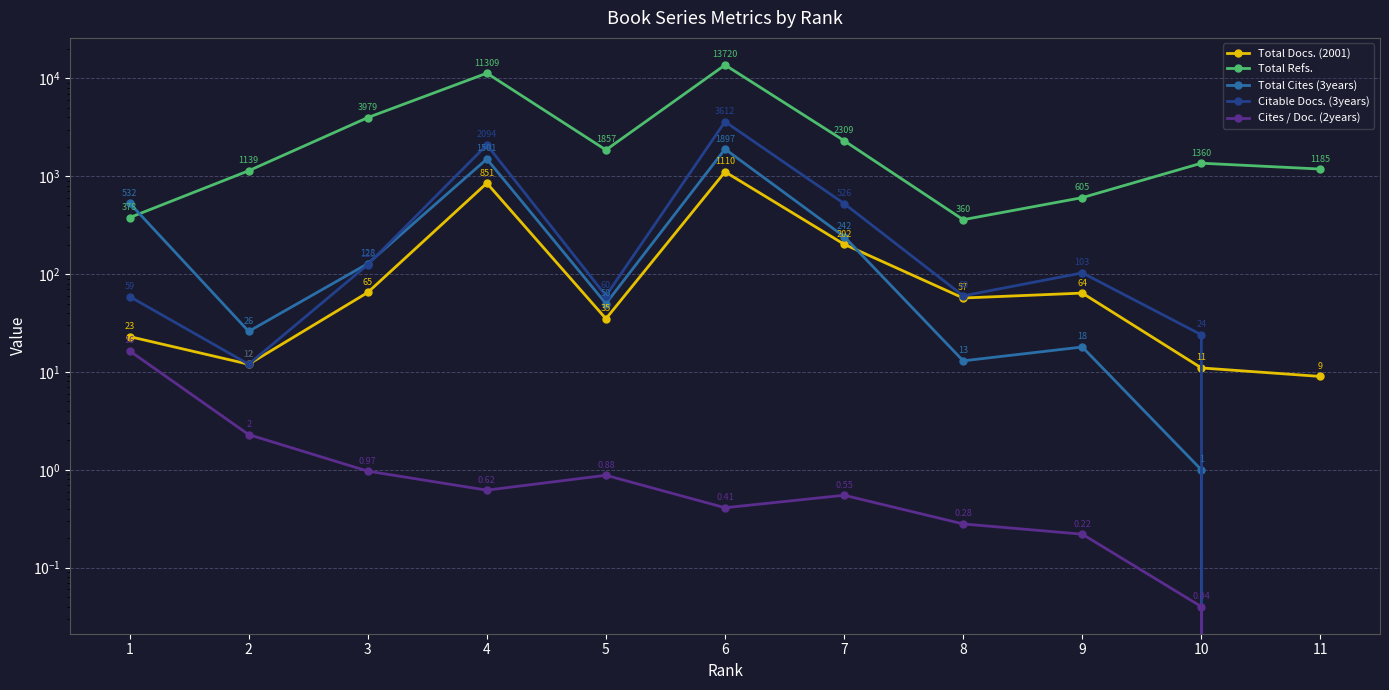

What is the total value across all series at 9?

790.2